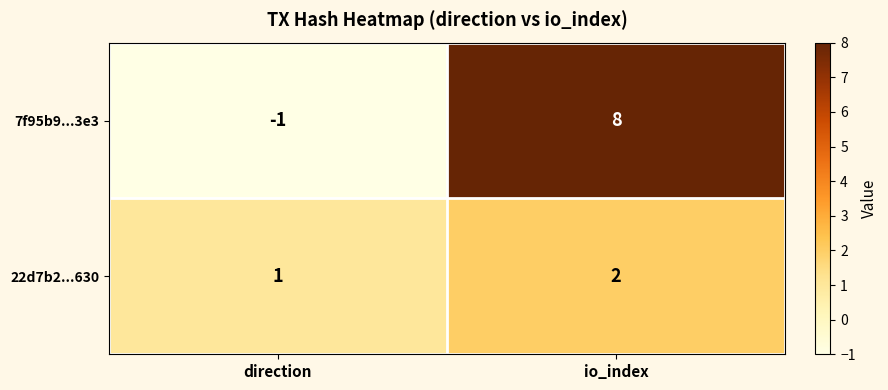

How many values in the 7f95b9...3e3 series are below 8?

1